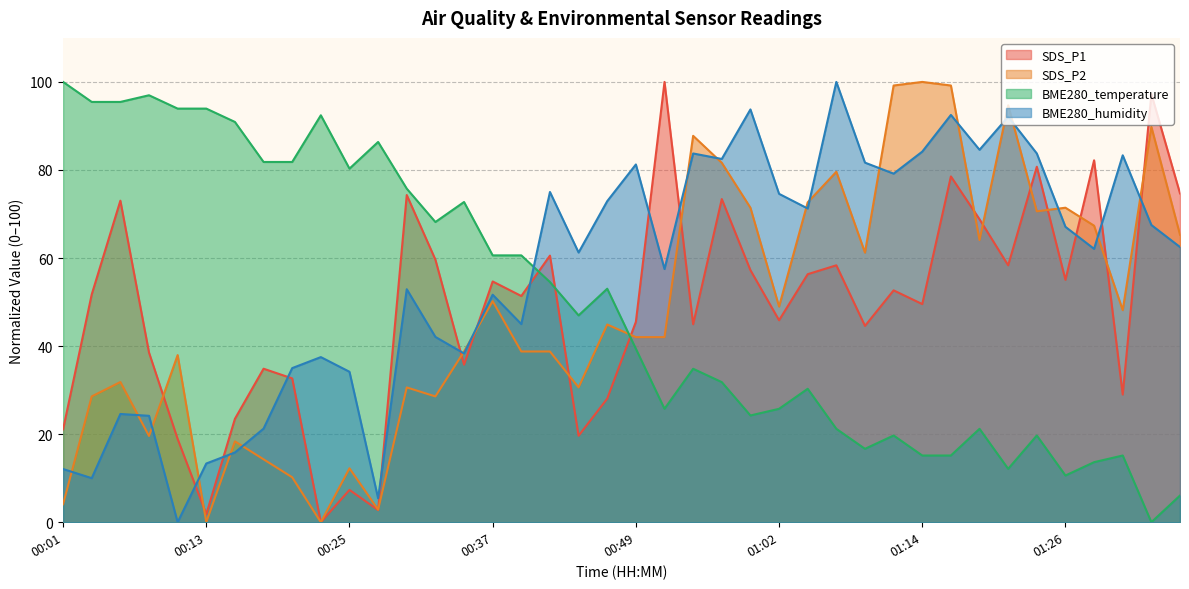

True or false: SDS_P2 and BME280_humidity cross at least once.

True